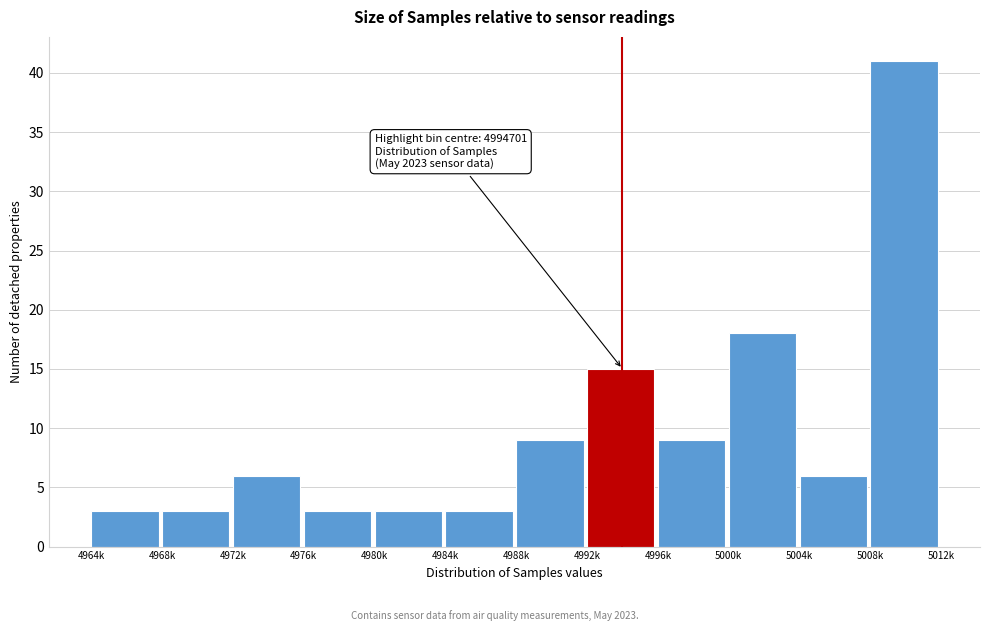

Reading left to right, extract all data points from this chart.

3	3	6	3	3	3	9	15	9	18	6	41